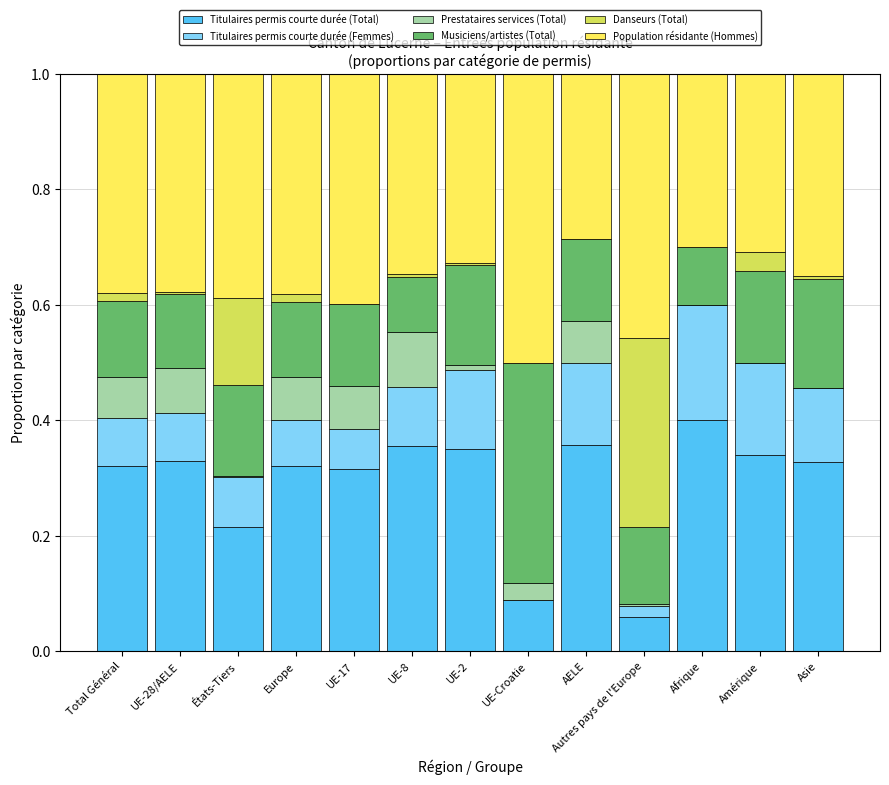

The value of Titulaires permis courte durée (Total) at Asie is 0.3. True or false?

True